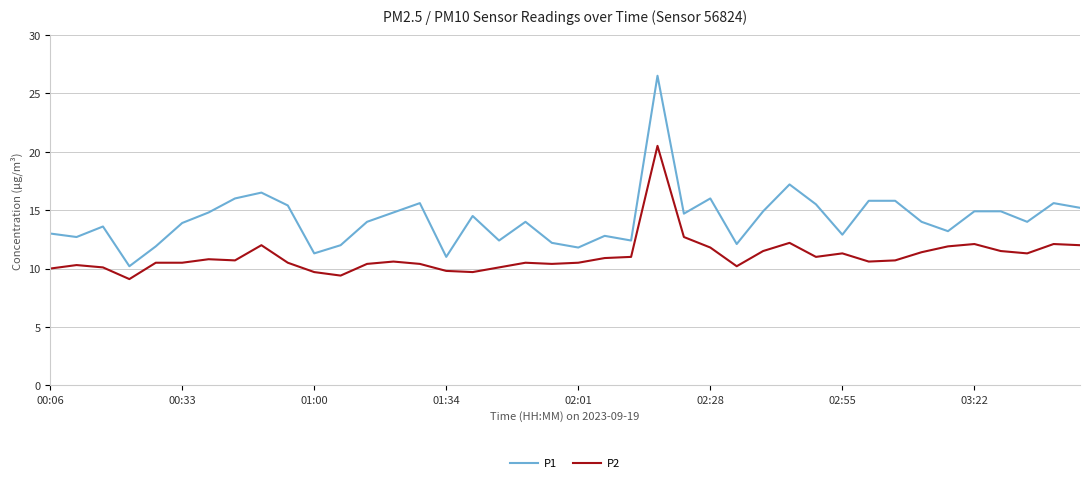

True or false: P2 and P1 cross at least once.

False